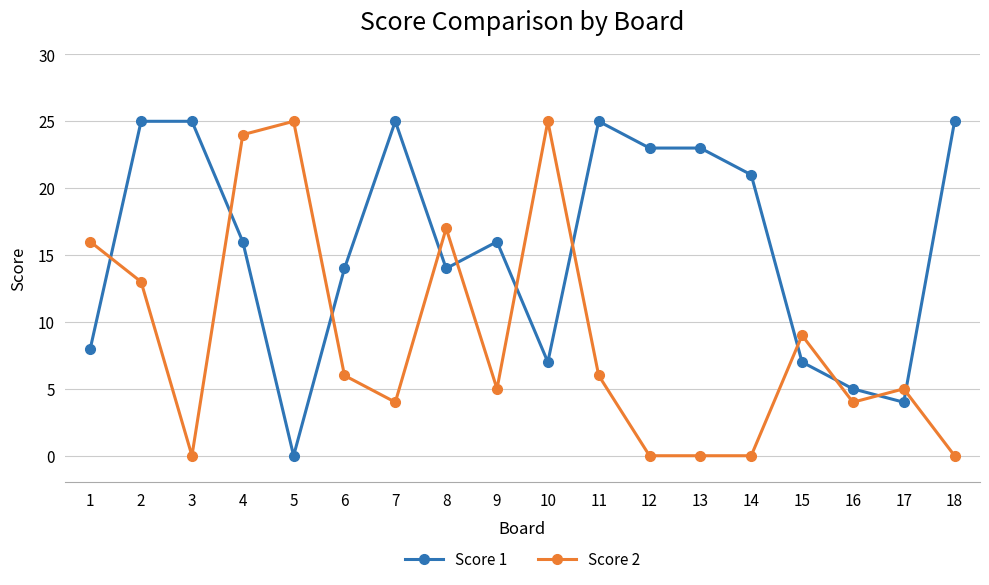

Reading right to left, list all the values displayed in this chart.

Score 1: 25	4	5	7	21	23	23	25	7	16	14	25	14	0	16	25	25	8
Score 2: 0	5	4	9	0	0	0	6	25	5	17	4	6	25	24	0	13	16